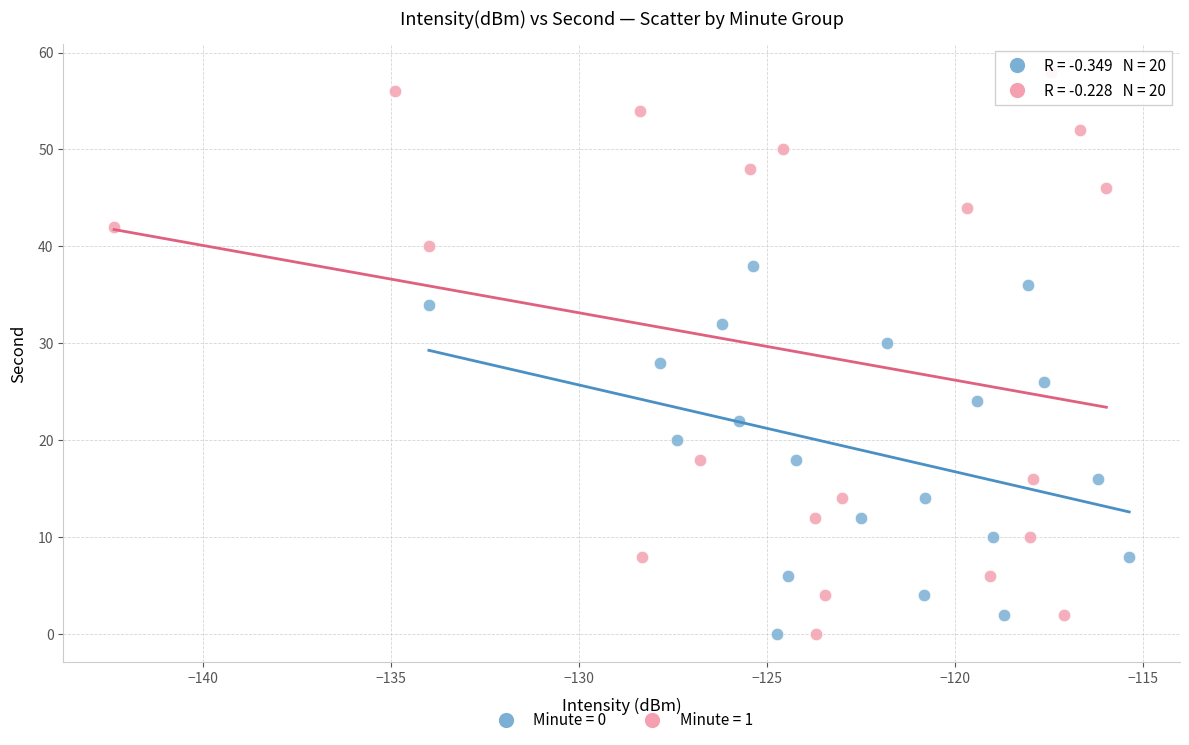

Which series has the largest Y range (max minus min)?

Minute = 1